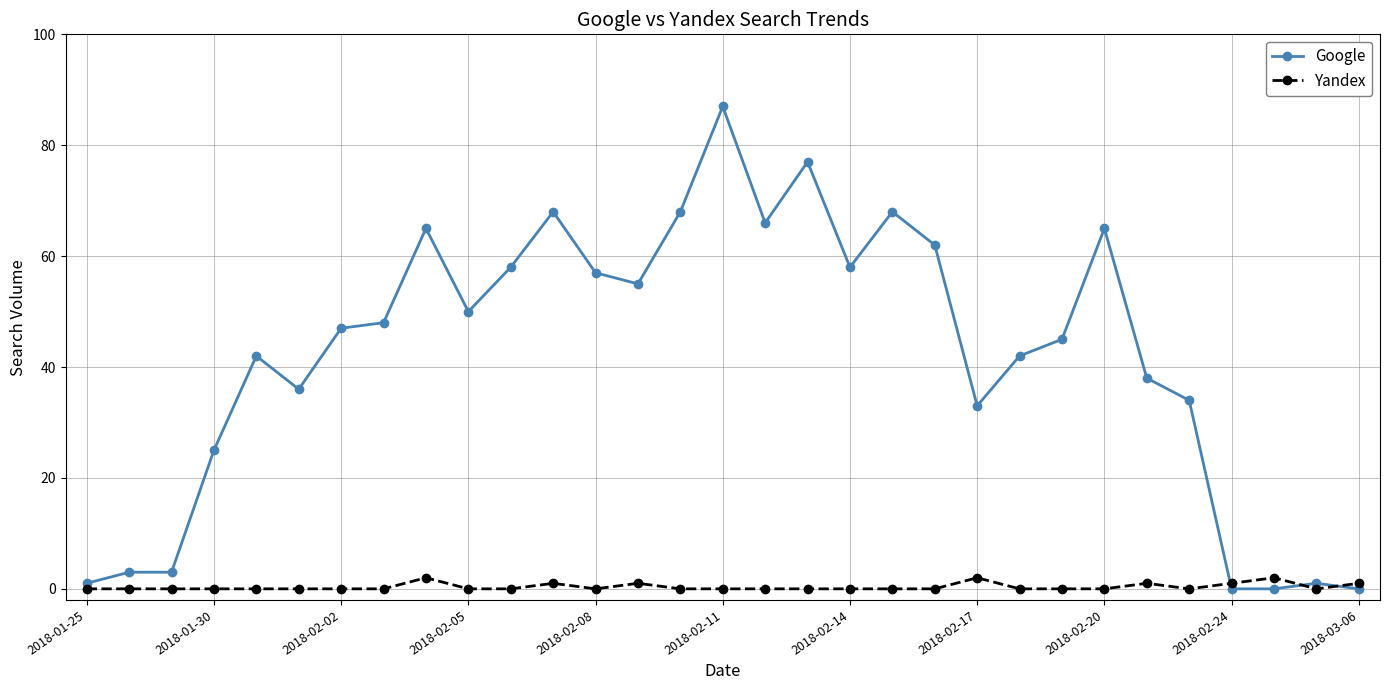

Which series has the largest total across all categories?

Google